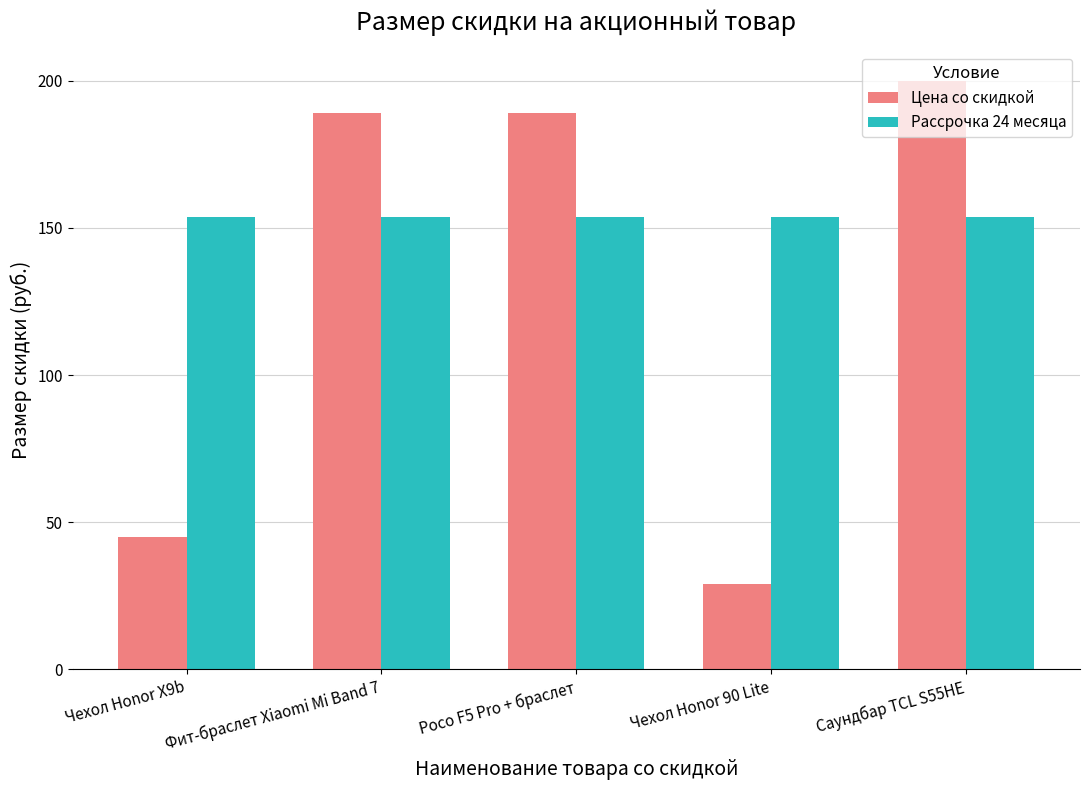

Which category has the lowest value in the Цена со скидкой series?

Чехол Honor 90 Lite